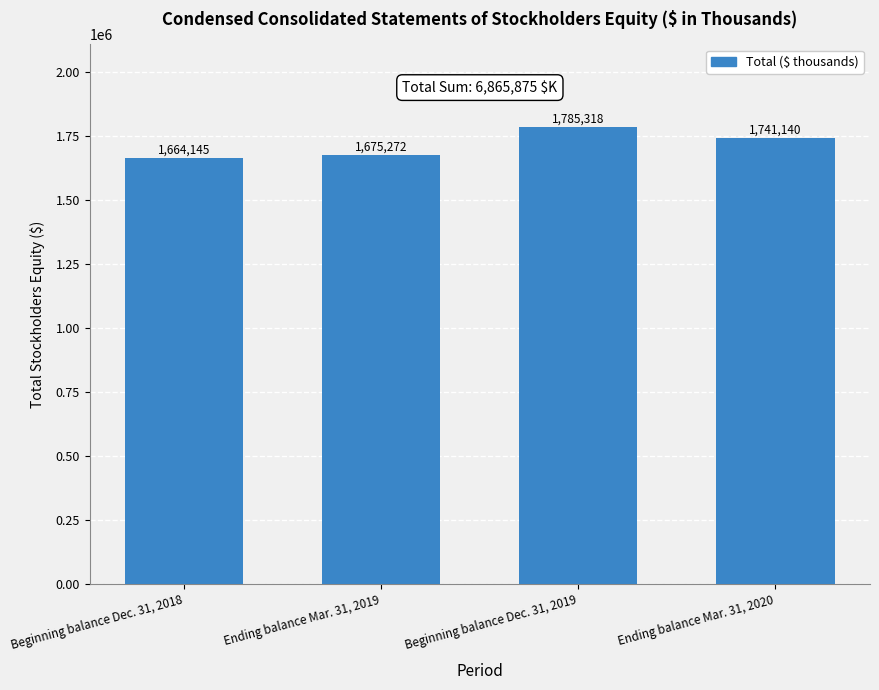

At which label does the data first exceed 1741140?

Beginning balance Dec. 31, 2019